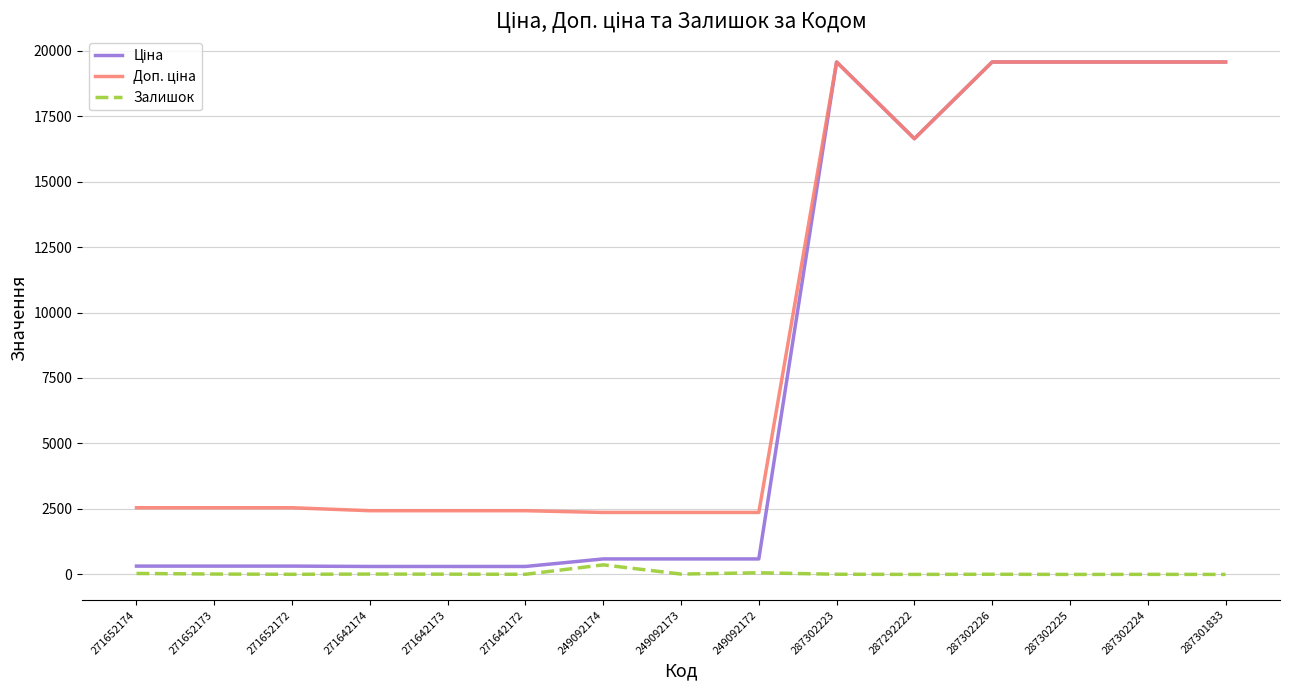

What is the maximum value shown in the chart?

19564.9